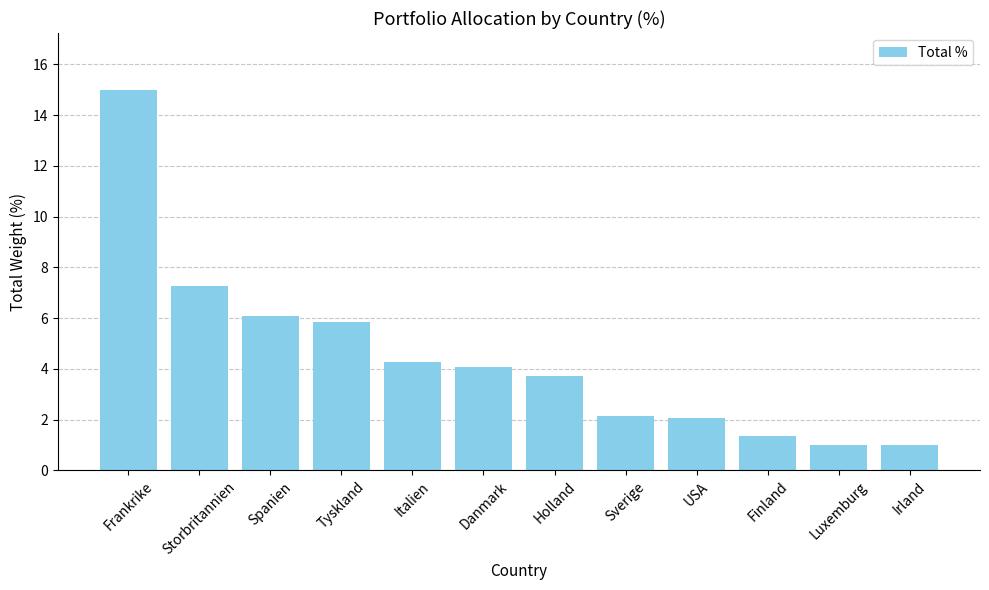

Read the value at Storbritannien.

7.3